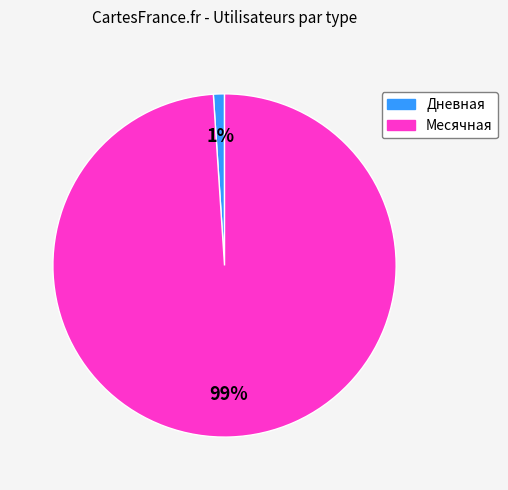

Rank the categories by value from highest to lowest.

Месячная, Дневная